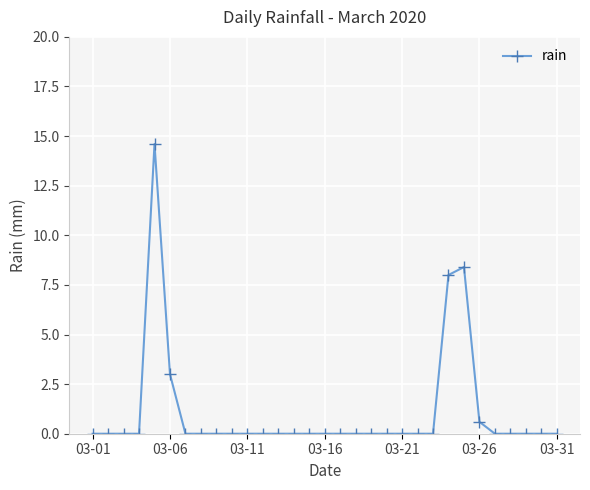

What is the average value?

1.1